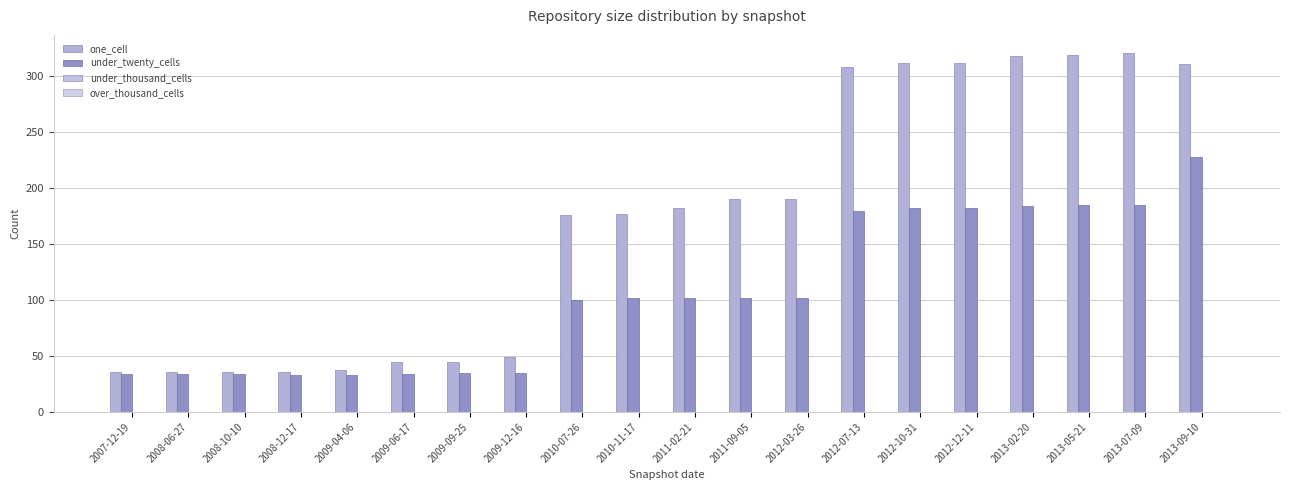

At which label is one_cell closest to 178?

2010-11-17